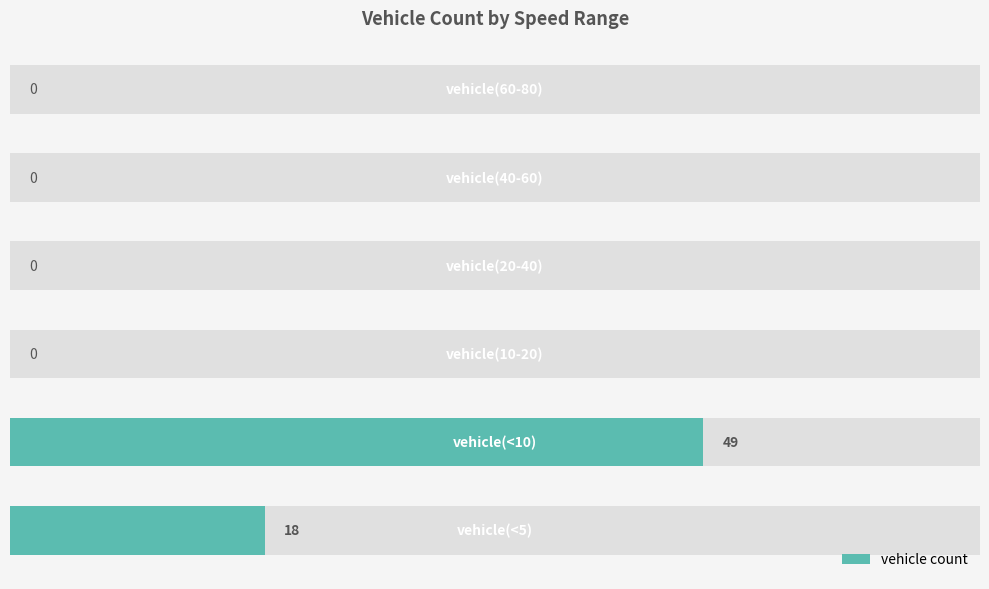

What is the difference between the maximum and minimum values?

49